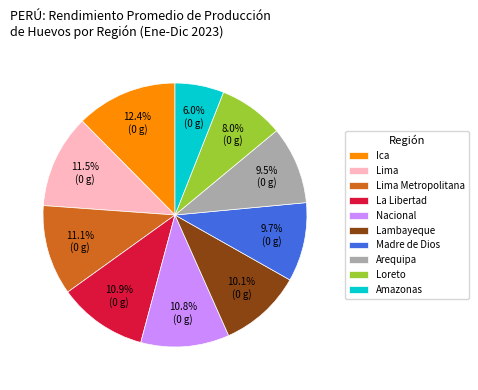

Does any single category account for the majority?

No